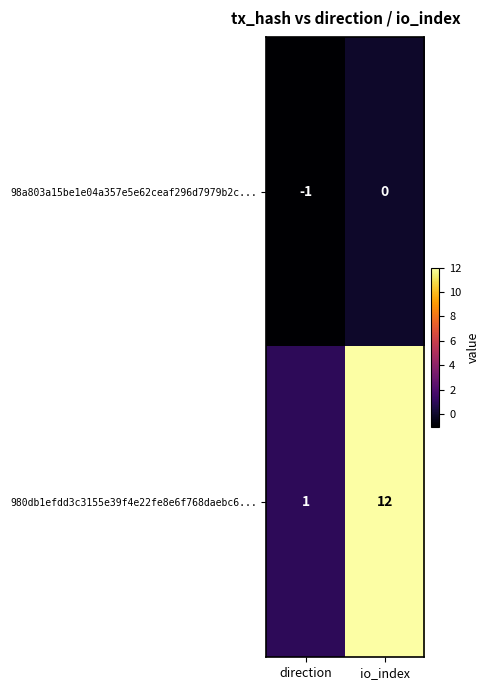

At direction, list the series in order from largest to smallest.

980db1efdd3c3155e39f4e22fe8e6f768daebc6..., 98a803a15be1e04a357e5e62ceaf296d7979b2c...